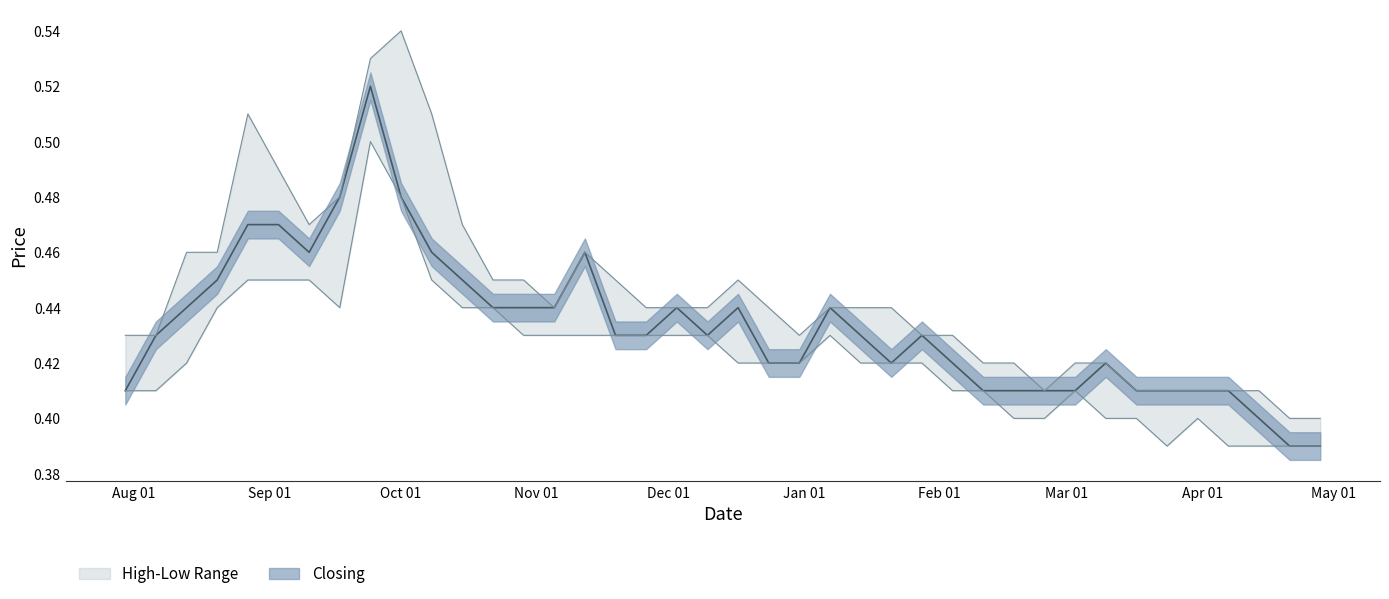

True or false: High and Closing intersect in this chart.

False